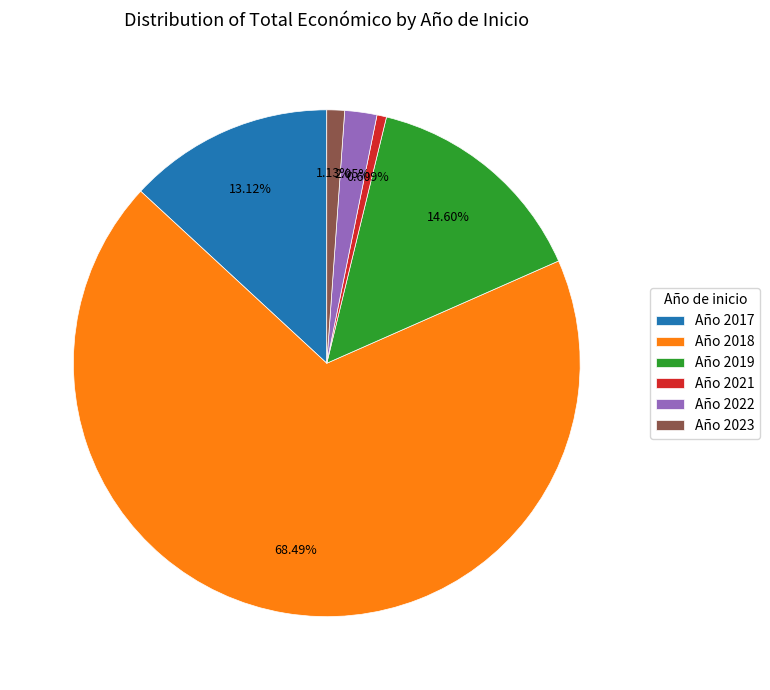

Rank the categories by value from lowest to highest.

Año 2021, Año 2023, Año 2022, Año 2017, Año 2019, Año 2018